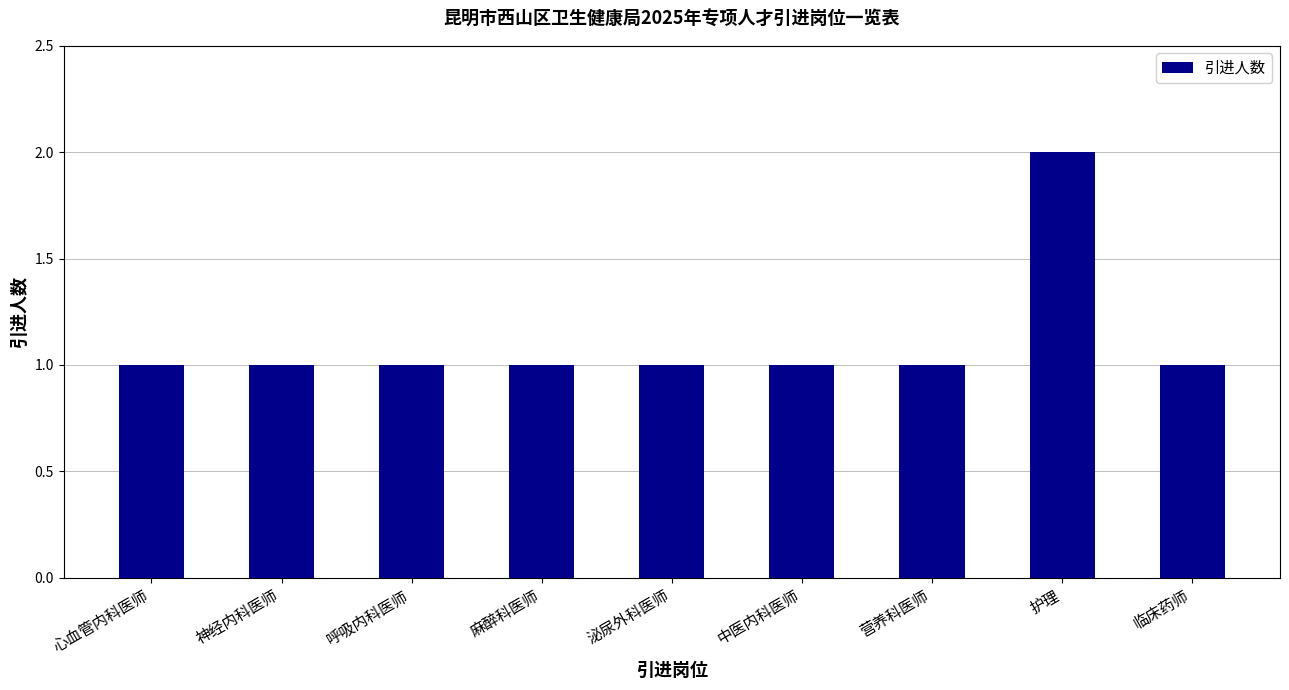

Is it true that the value at 中医内科医师 is 1?

True